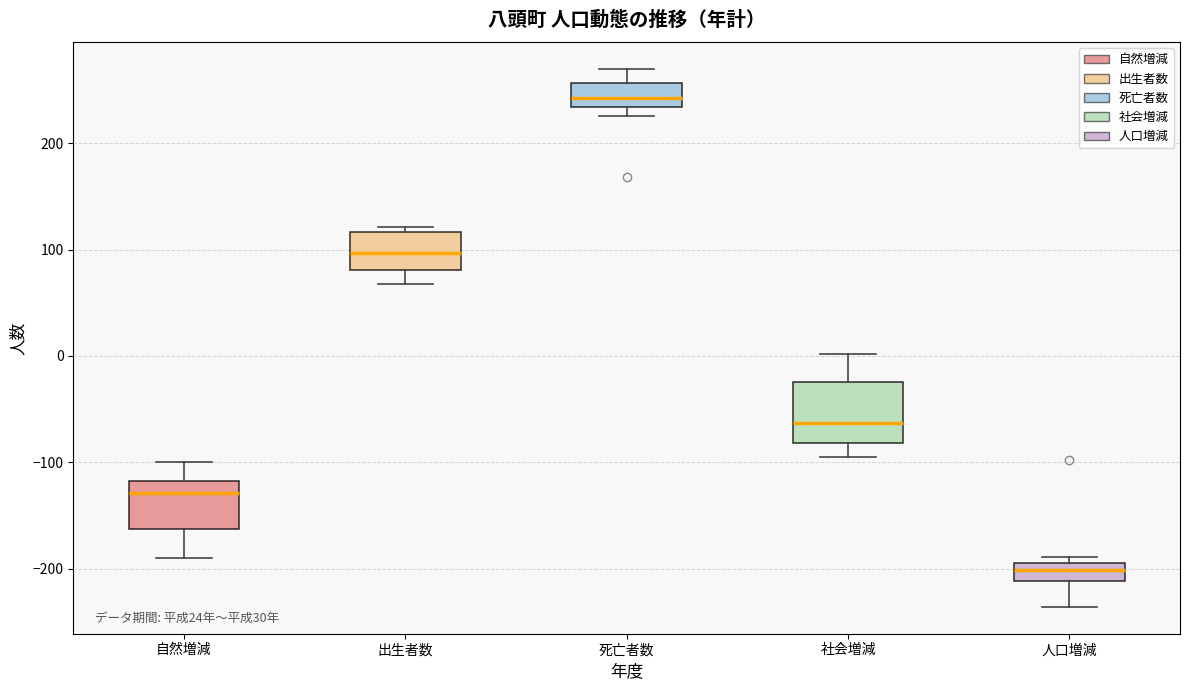

Where does the lower whisker of the box for 出生者数 end on the y-axis? The values are not printed on the chart, so give them approximately, as read against the axis.

70